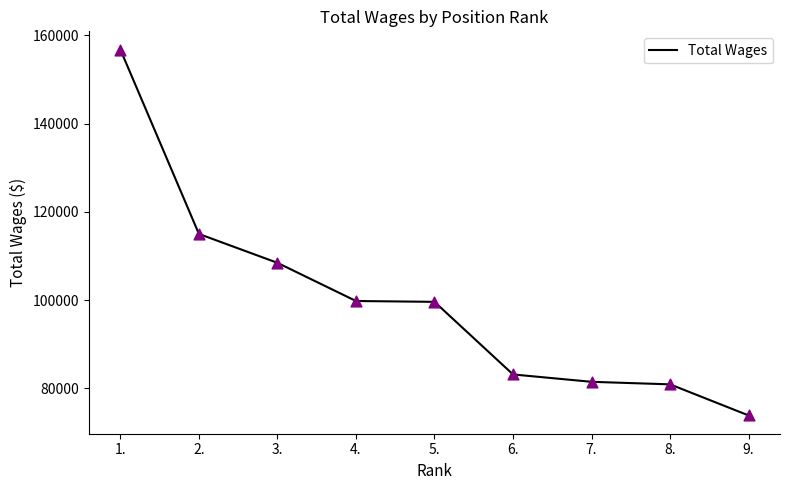

Which has a higher value, 5. or 7.?

5.